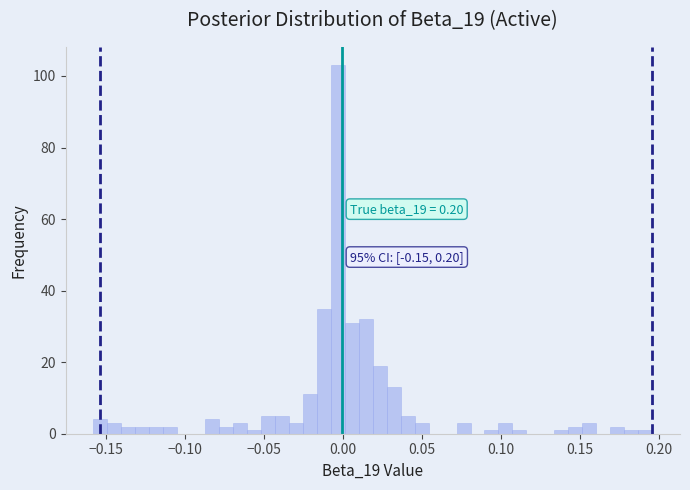

Around what value on the x-axis is the tallest bar? Give the approximate position of its centre, as read against the axis.

-0.005